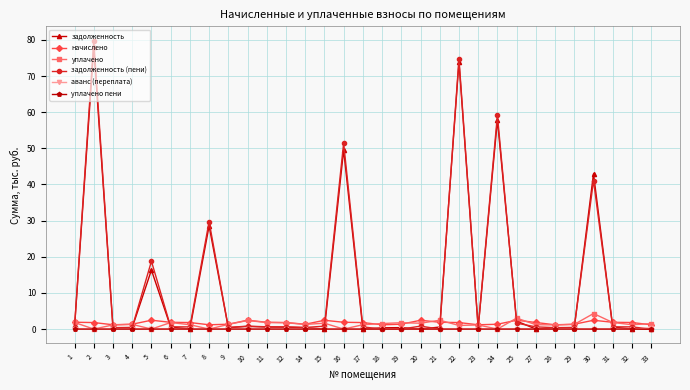

How many lines are shown in the chart?

6